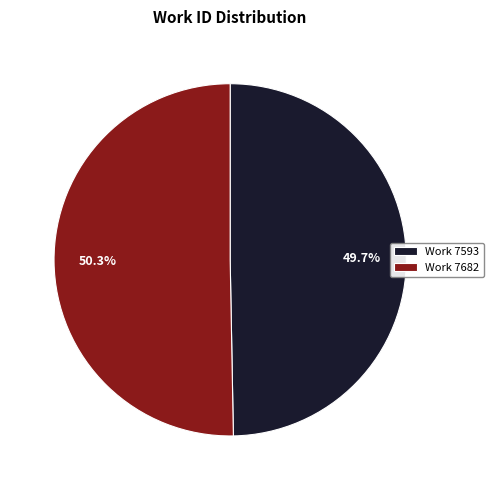

To the nearest percent, what is the average slice percentage?

50%